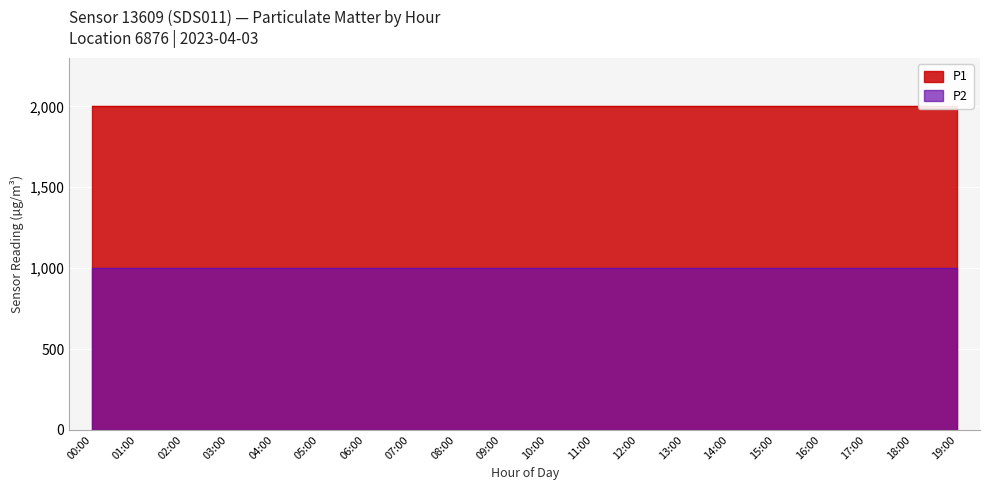

The P2 series shows 1469.6 at 18:00. True or false?

False